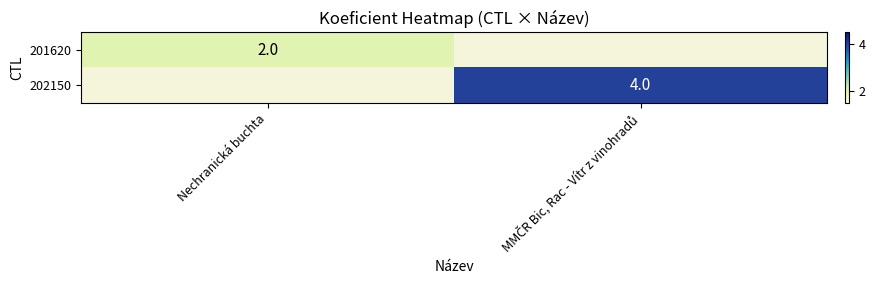

List the series in order of their overall mean, highest first.

201620, 202150